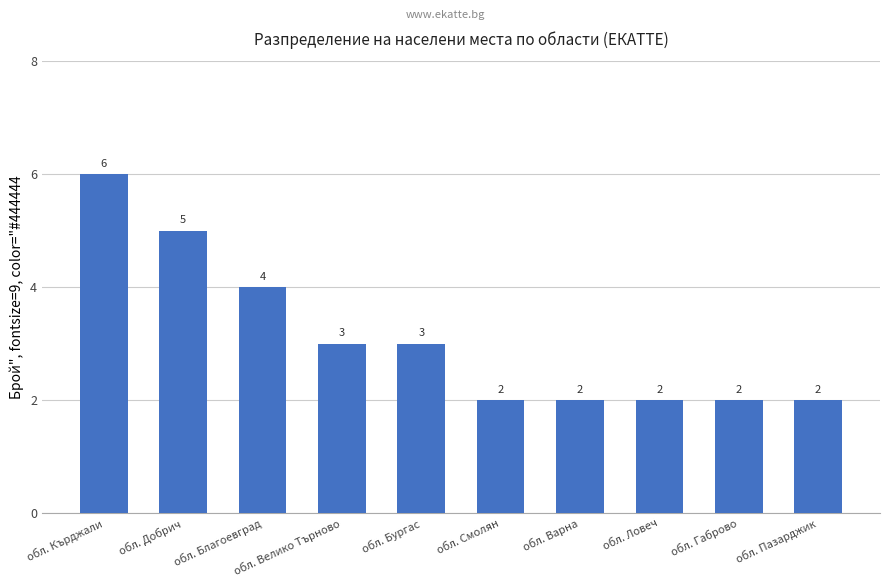

What is the greatest value displayed?

6